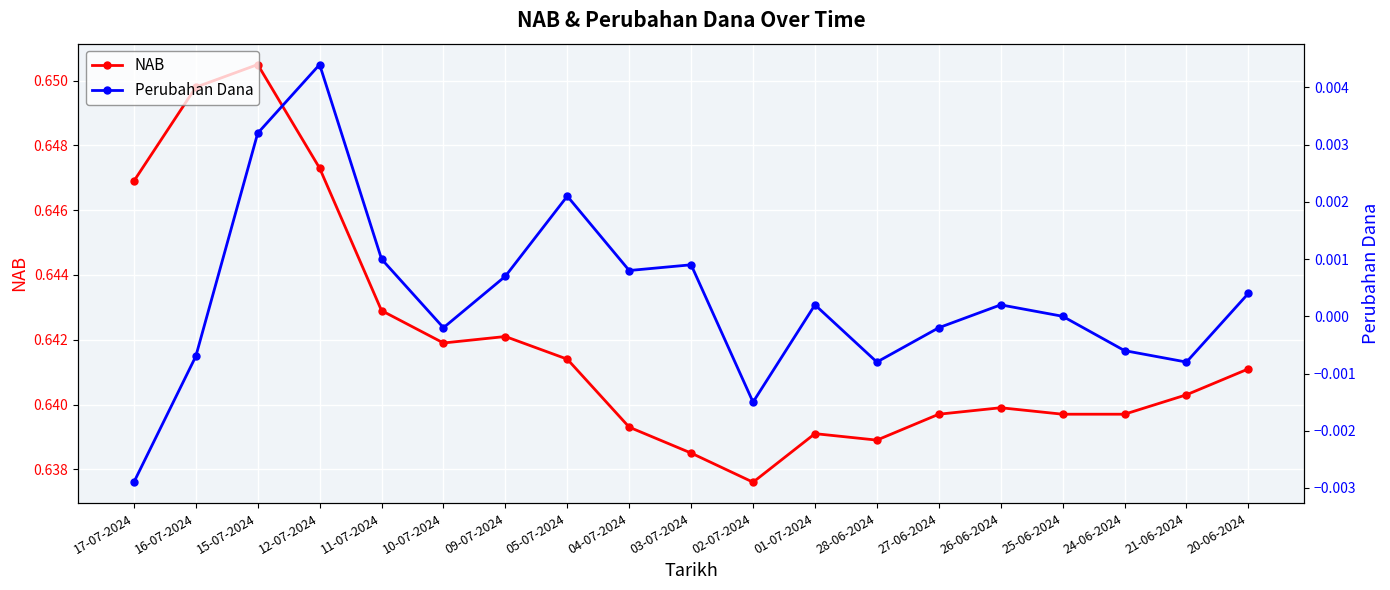

Which series has the widest spread of values?

NAB